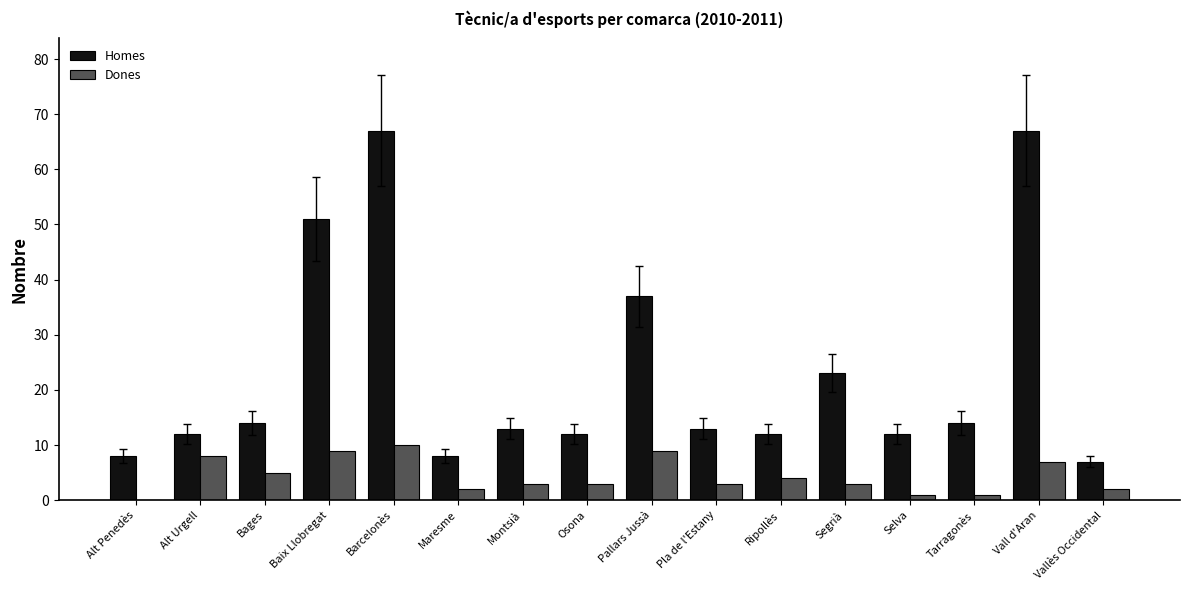

True or false: Homes has a value of 12 at Selva.

True